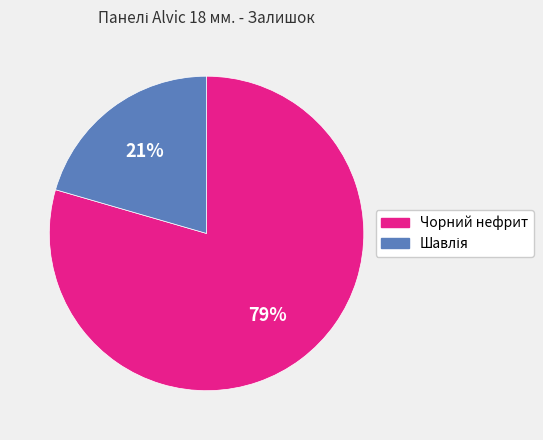

Count the number of slices in the pie.

2